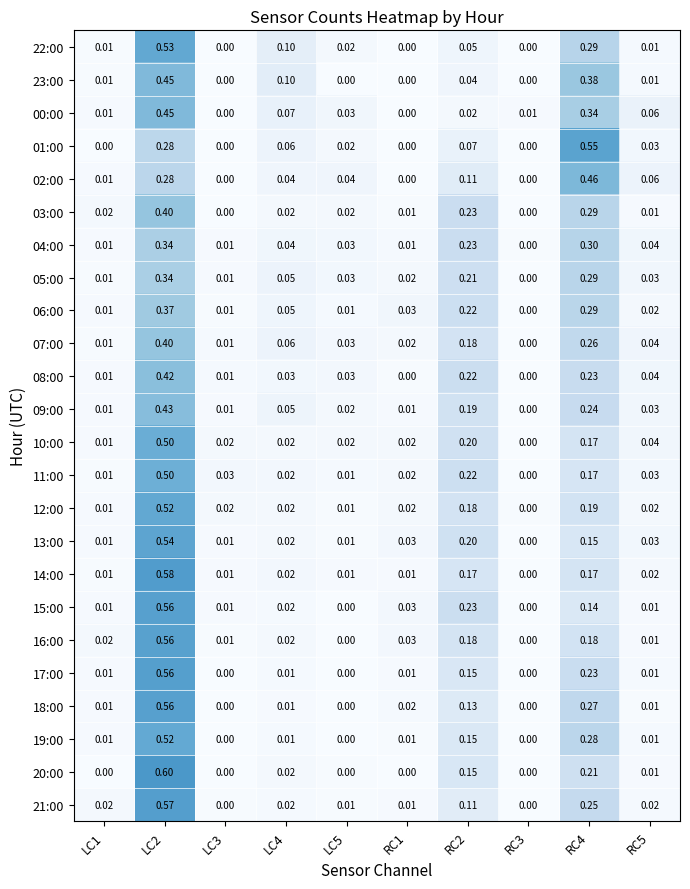

Is the value of 20:00 at LC3 greater than the value of 19:00 at LC2?

No